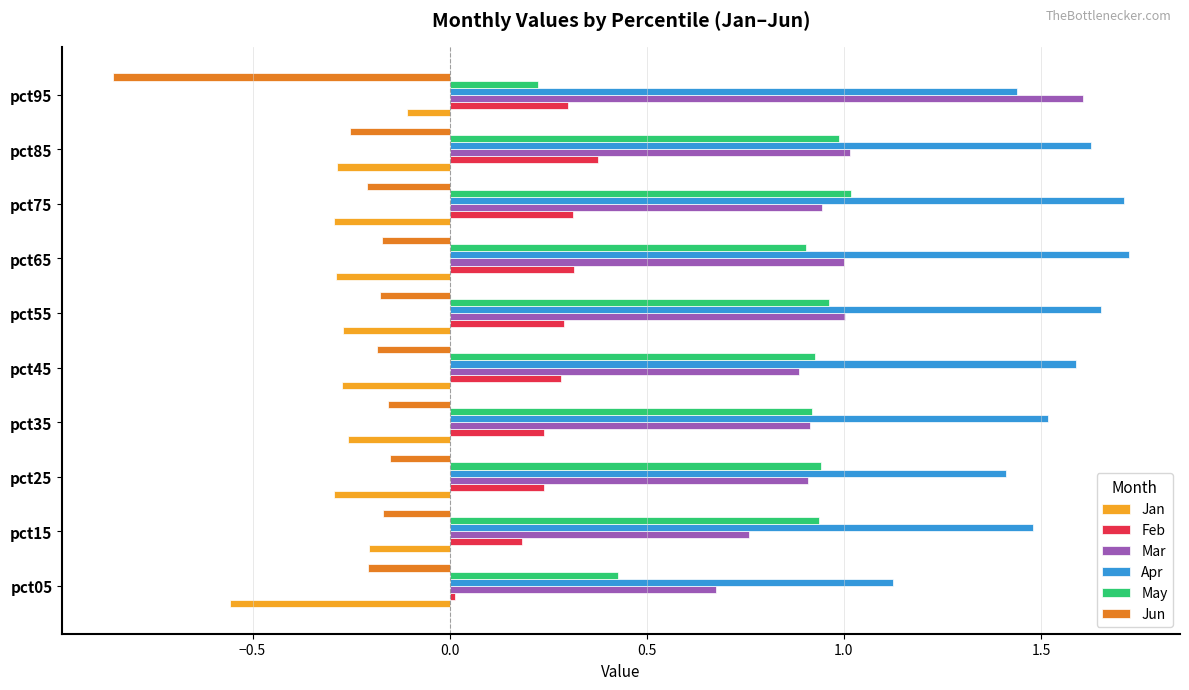

Is the value of Jun at pct75 greater than the value of Apr at pct75?

No